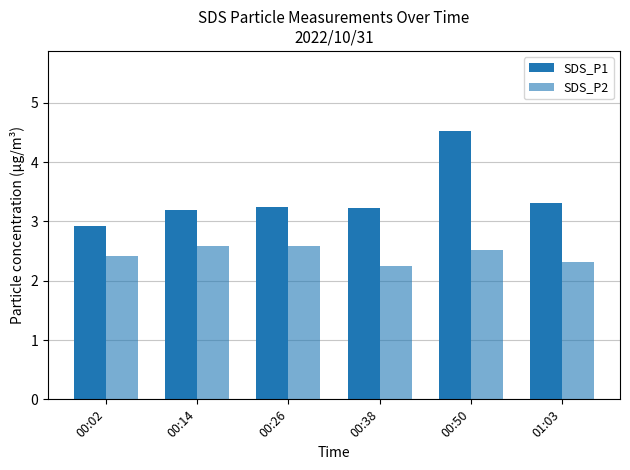

How many data points in SDS_P1 are above 3?

5